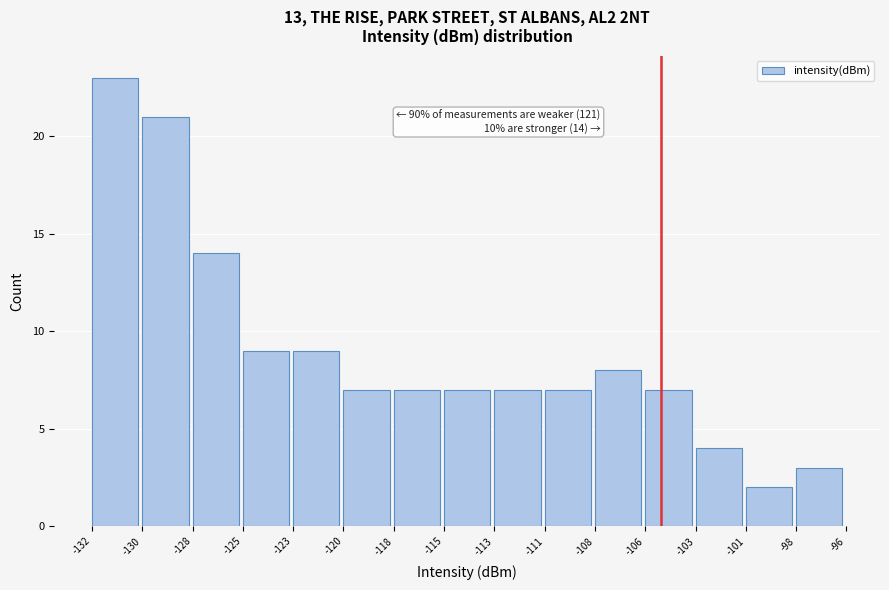

Reading left to right, list all the values displayed in this chart.

-132=23	-130=21	-128=14	-125=9	-123=9	-120=7	-118=7	-115=7	-113=7	-111=7	-108=8	-106=7	-103=4	-101=2	-98=3